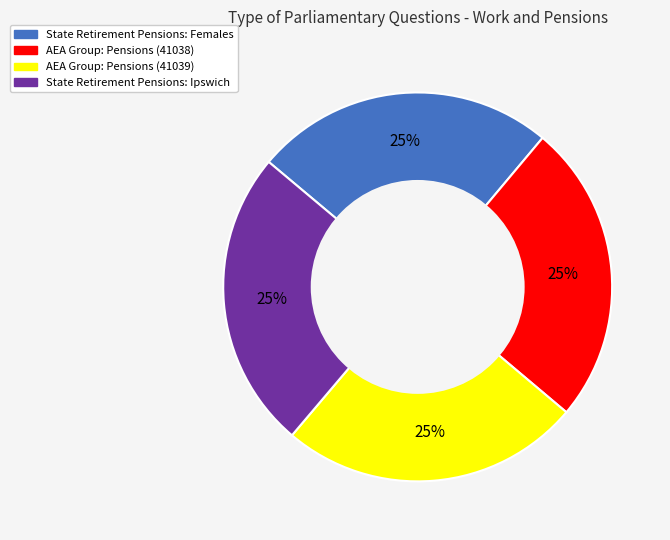

True or false: AEA Group: Pensions (41038) accounts for 17% of the total.

False